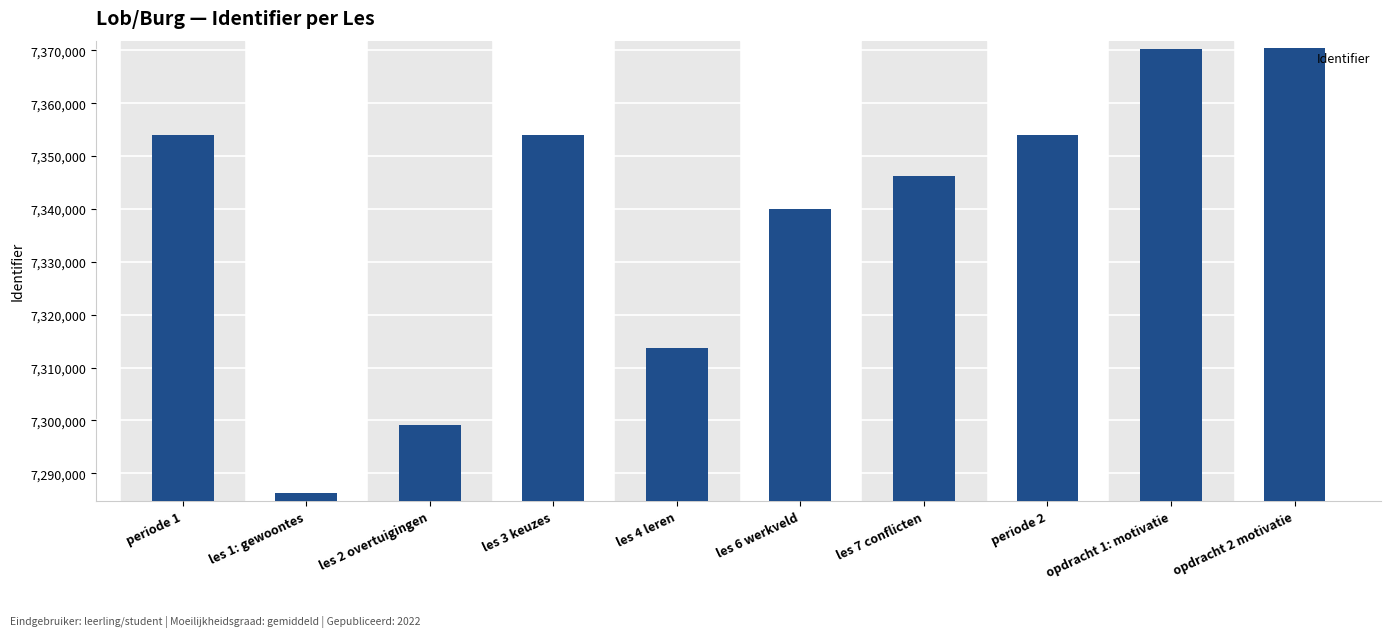

Is it true that the value at les 6 werkveld is 4887008?

False